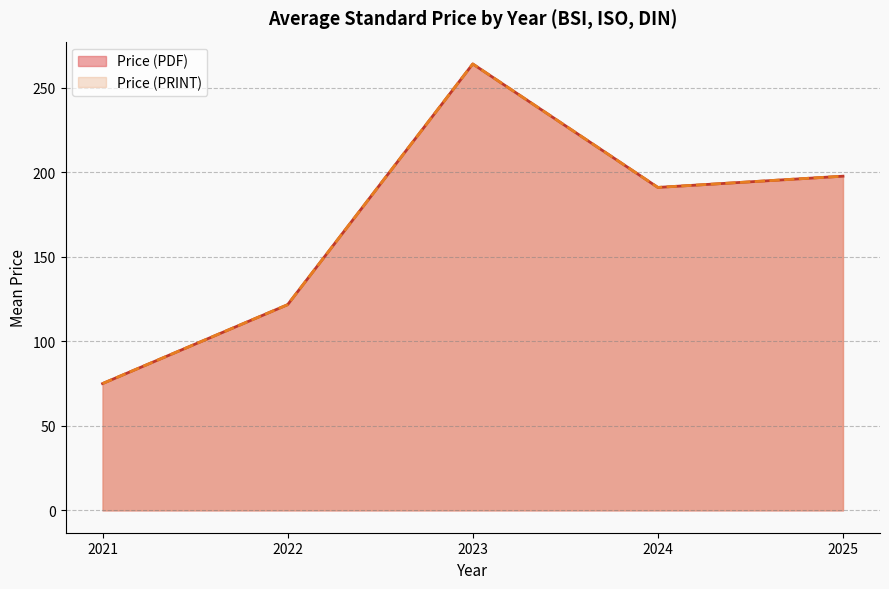

What are all the series names shown in the legend?

Price (PDF), Price (PRINT)